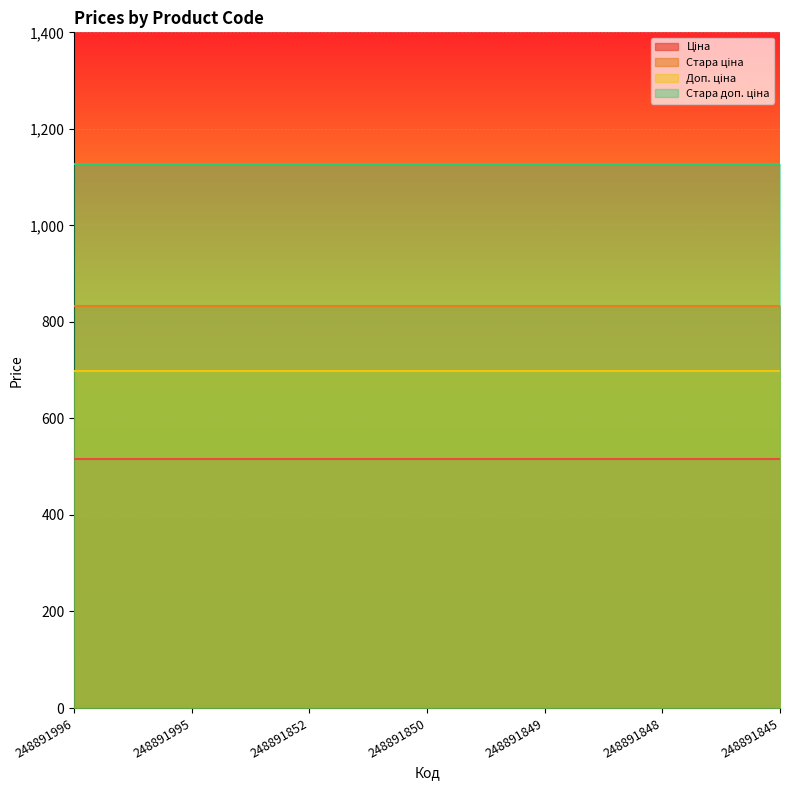

Reading left to right, what are all the values shown in this chart?

Ціна: 515.8	515.8	515.8	515.8	515.8	515.8	515.8
Стара ціна: 832.4	832.4	832.4	832.4	832.4	832.4	832.4
Доп. ціна: 699.0	699.0	699.0	699.0	699.0	699.0	699.0
Стара доп. ціна: 1128.0	1128.0	1128.0	1128.0	1128.0	1128.0	1128.0